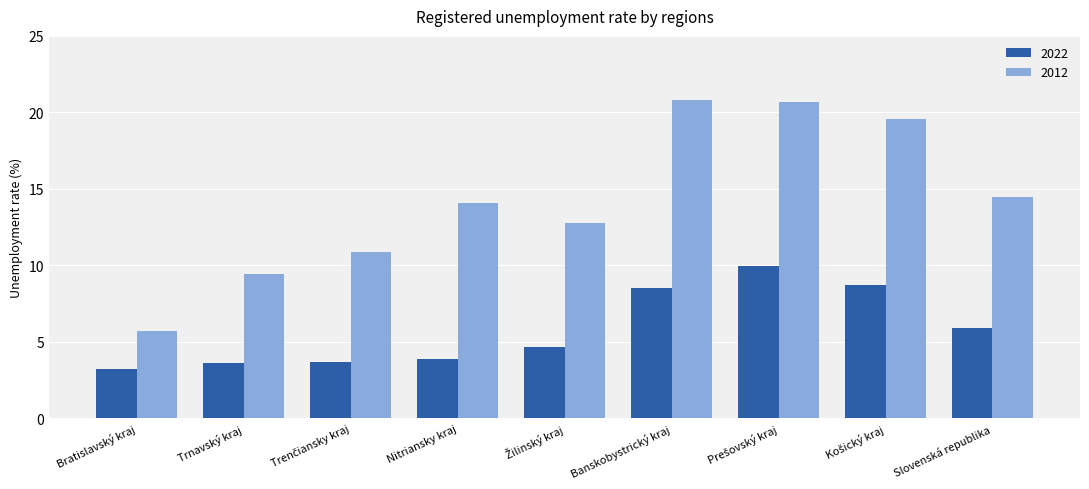

At Slovenská republika, list the series in order from largest to smallest.

2012, 2022